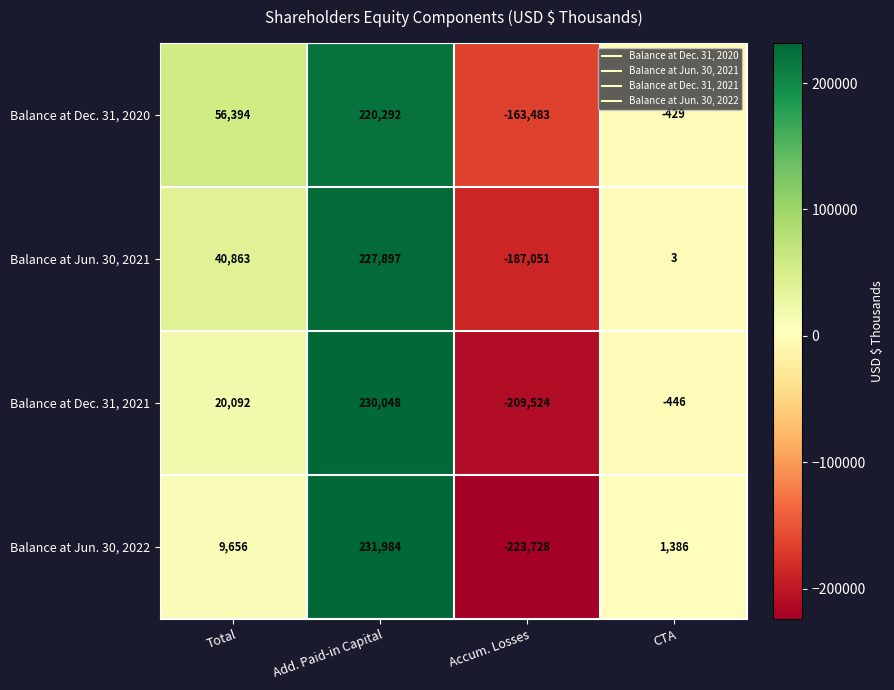

What is the difference between the Balance at Dec. 31, 2020 values at Add. Paid-in Capital and Total?

163898